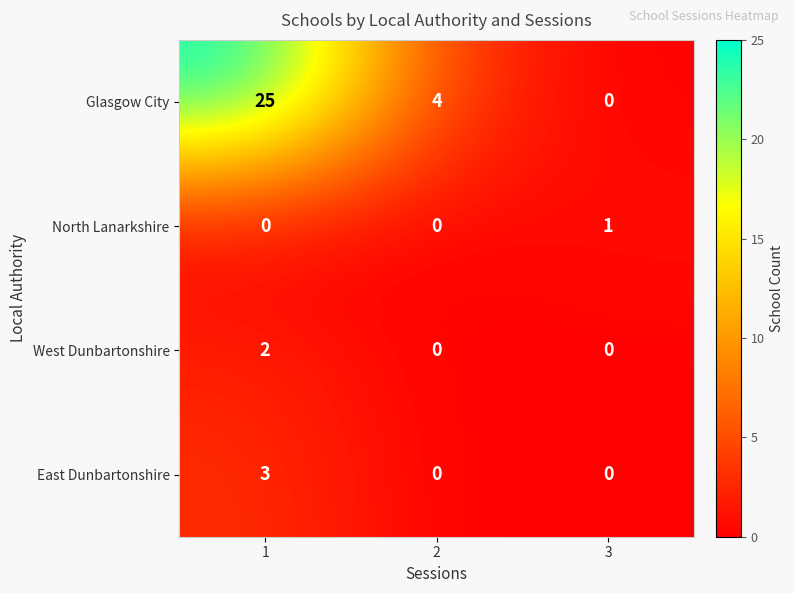

Which series has the widest spread of values?

Glasgow City